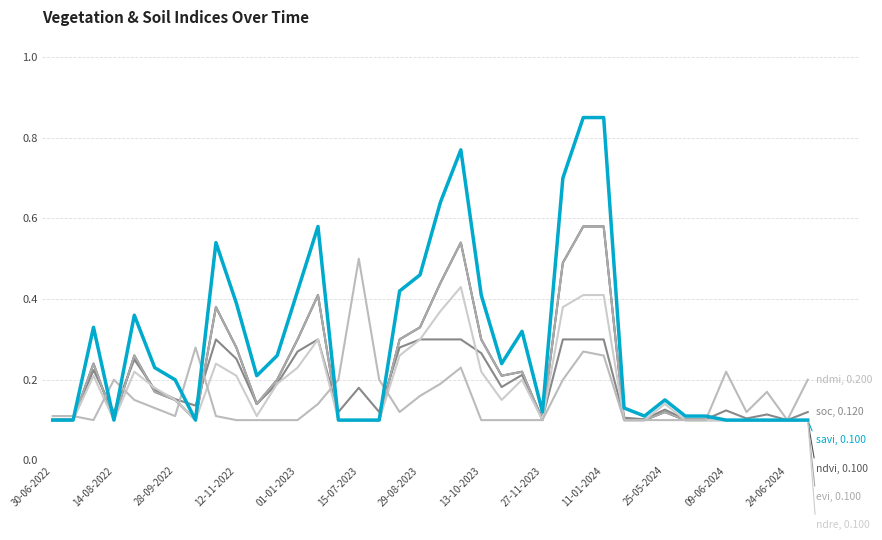

Is this an area chart (filled region under the line)?

No